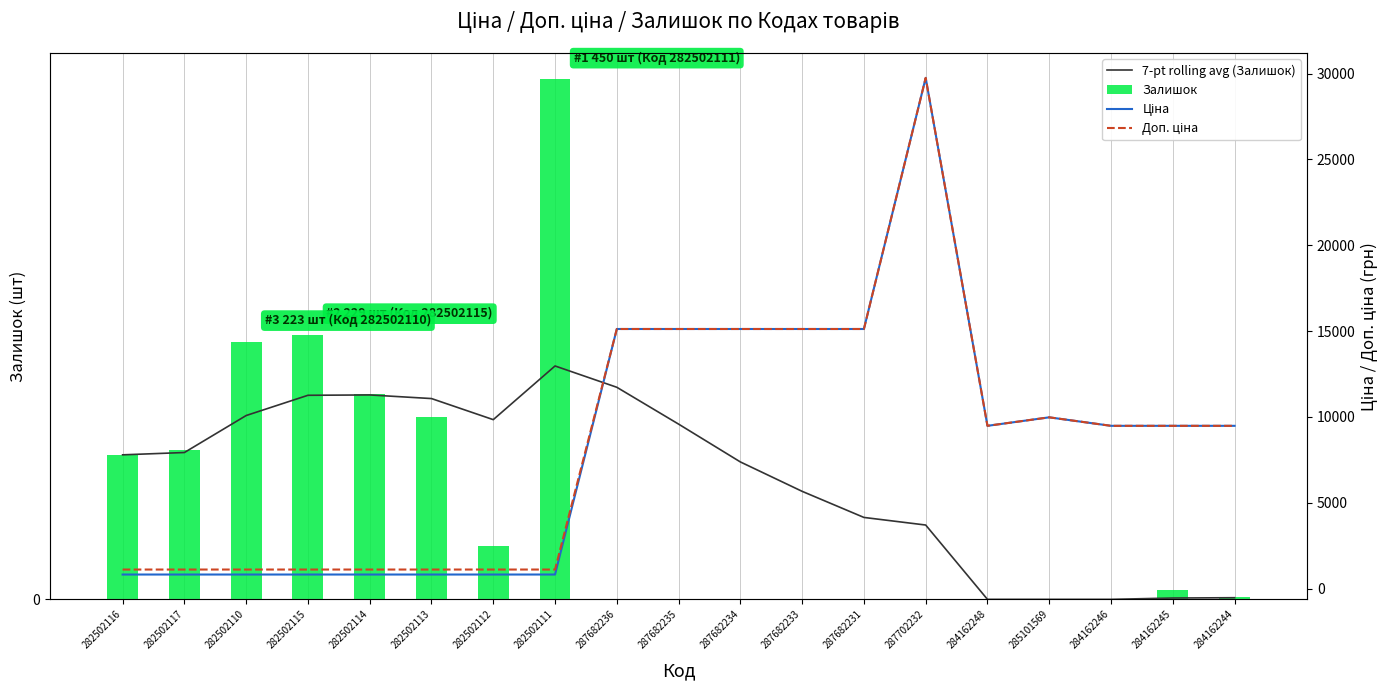

Is it true that Залишок equals 85.4 at 282502117?

False